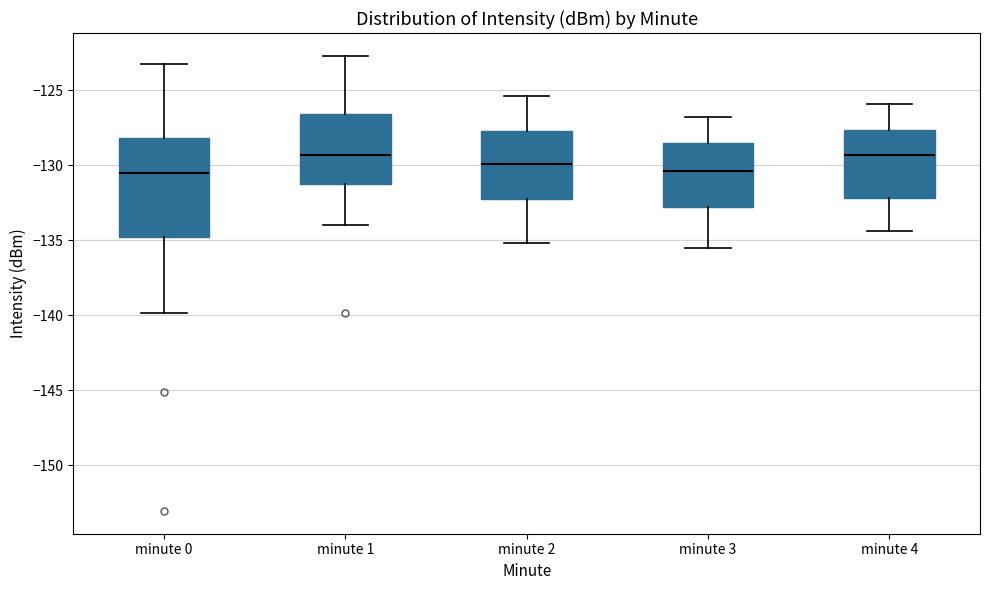

Reading left to right, read every box against the y-axis: the position of its median line, the range the box covers, and the ends of its whiskers. The values are not printed on the chart, so give them approximately, as read against the axis.

minute 0: median -130.5, box -135.0 to -128.0, whiskers -140.0 to -123.5
minute 1: median -129.5, box -131.5 to -126.5, whiskers -134.0 to -122.5
minute 2: median -130.0, box -132.0 to -127.5, whiskers -135.0 to -125.5
minute 3: median -130.5, box -133.0 to -128.5, whiskers -135.5 to -127.0
minute 4: median -129.5, box -132.0 to -127.5, whiskers -134.5 to -126.0